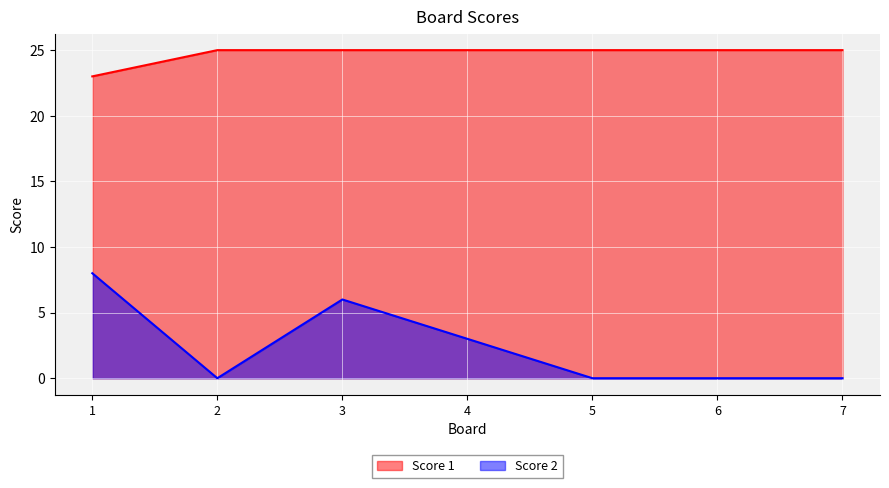

The value of Score 1 at 5 is 25. True or false?

True